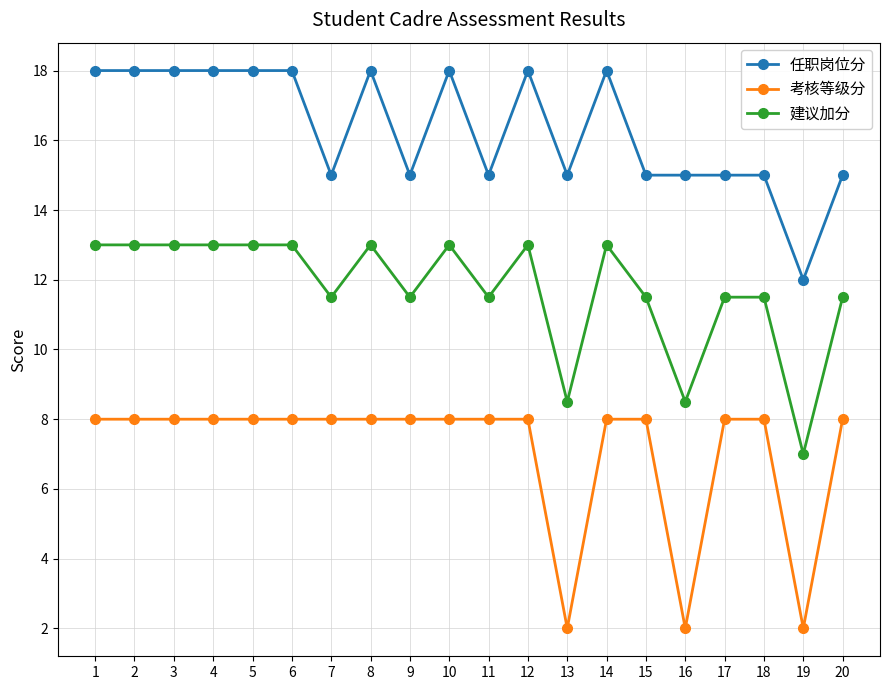

What is the lowest value of the 考核等级分 series?

2.0